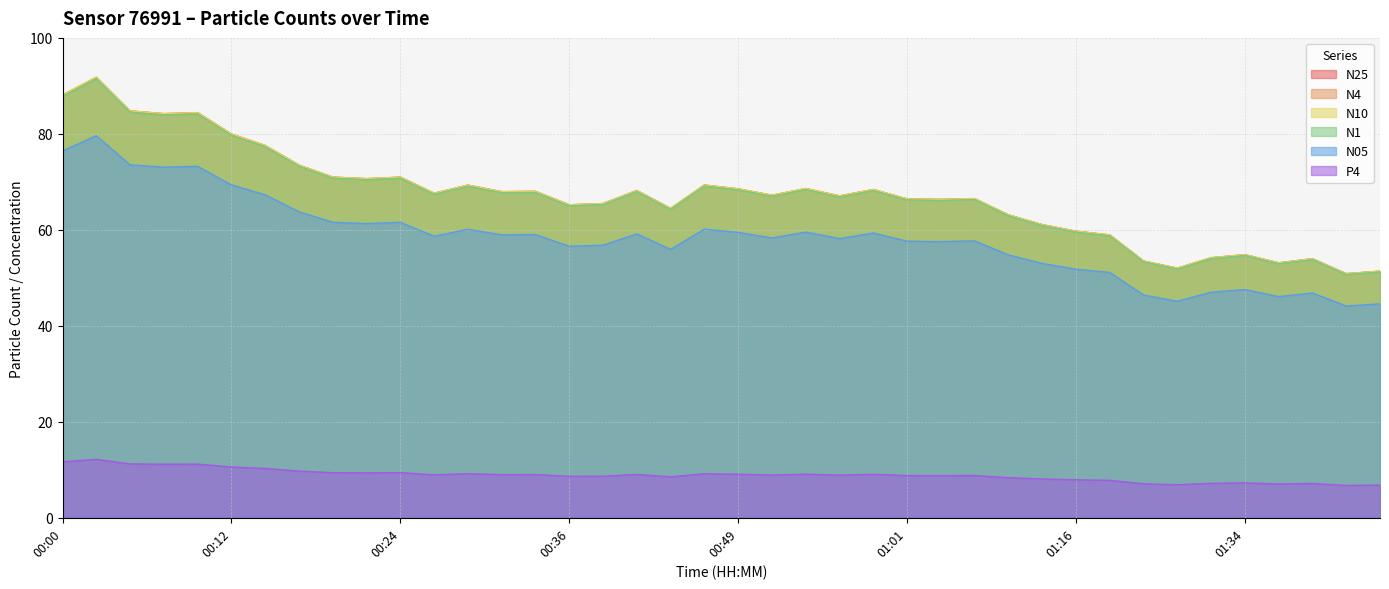

What is the sum of the N4 values at 00:36 and 00:39?

130.7